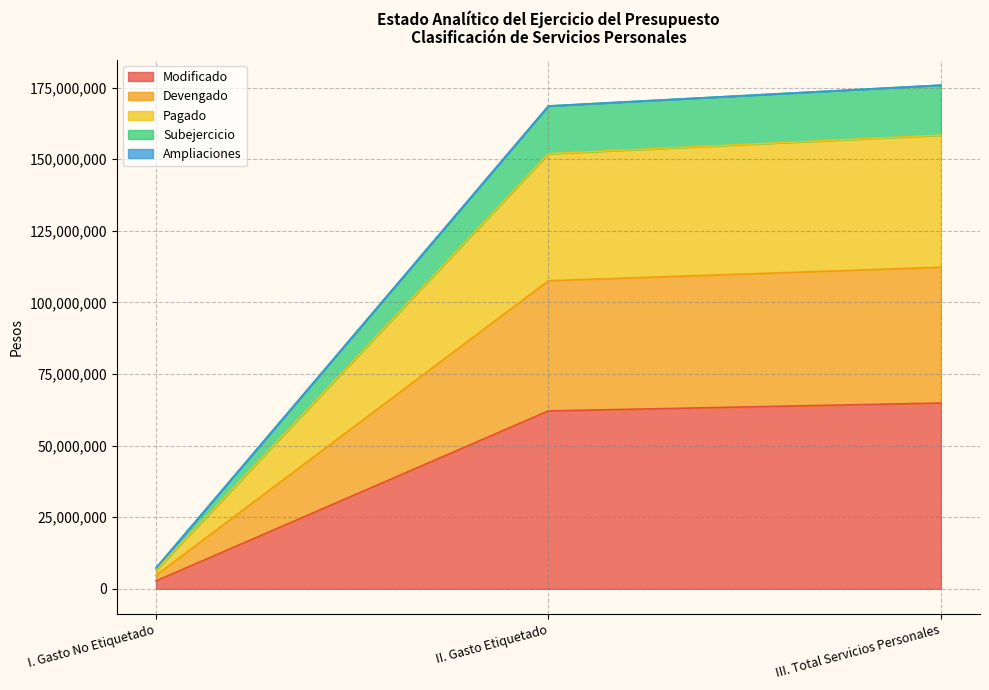

Which category has the lowest value in the Devengado series?

I. Gasto No Etiquetado